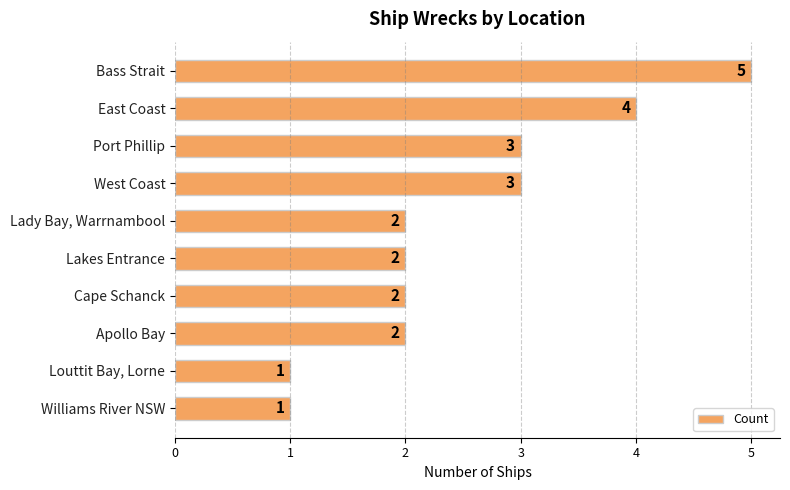

Between Lady Bay, Warrnambool and Louttit Bay, Lorne, which is larger?

Lady Bay, Warrnambool